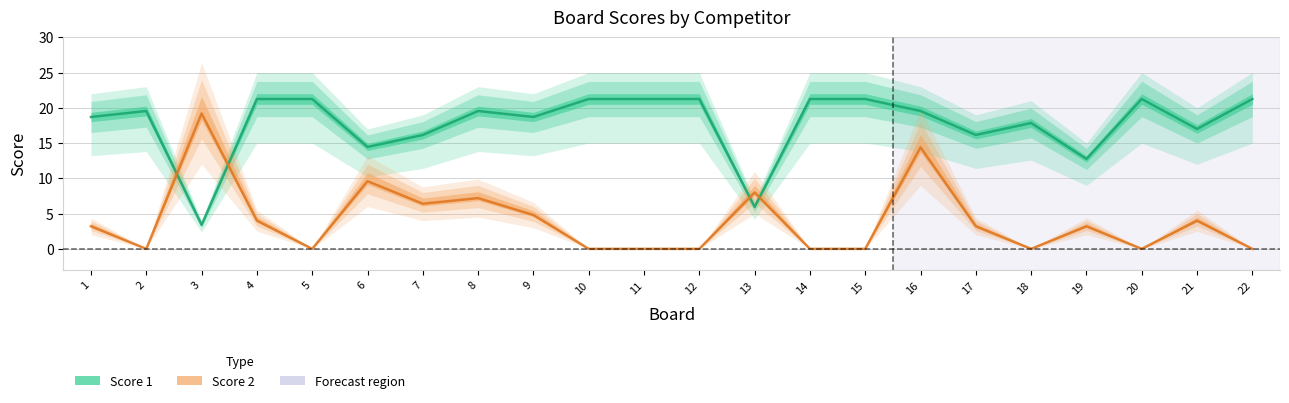

Rank the series at 4 from lowest to highest value.

Score 2, Score 1